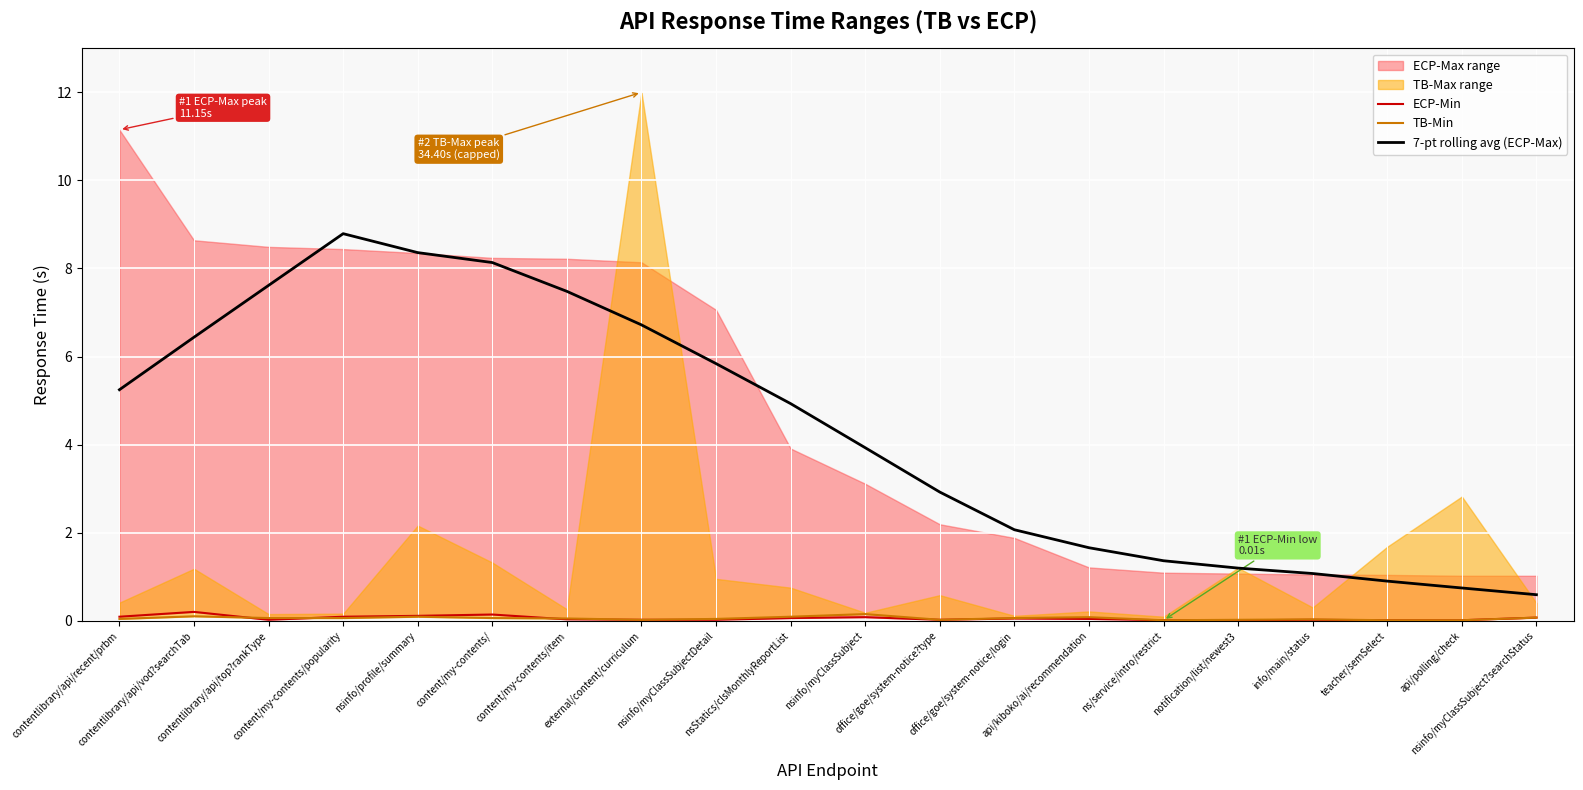

Does the chart display data point markers on the line(s)?

No